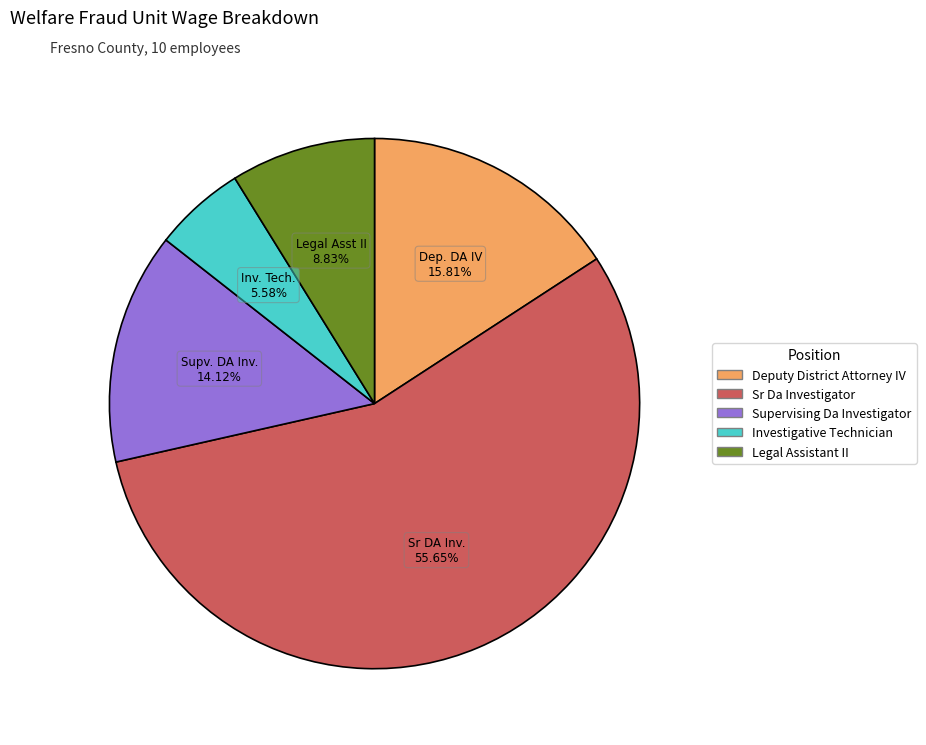

Count the number of slices in the pie.

5